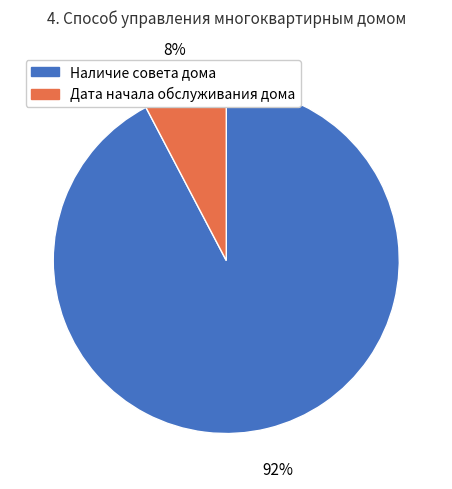

Count the number of slices in the pie.

2